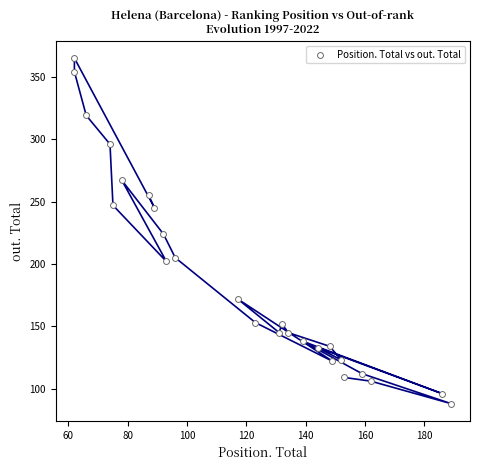

What is the range of X values (max minus min)?

127